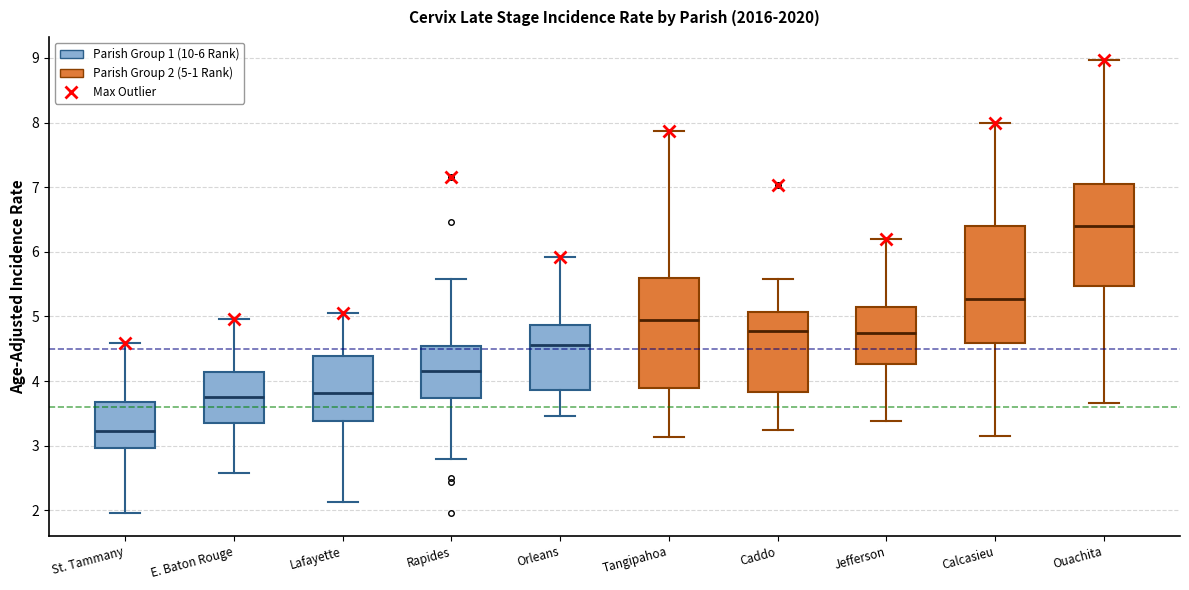

Where is the upper edge of the box for Ouachita on the y-axis? The values are not printed on the chart, so give them approximately, as read against the axis.

7.1